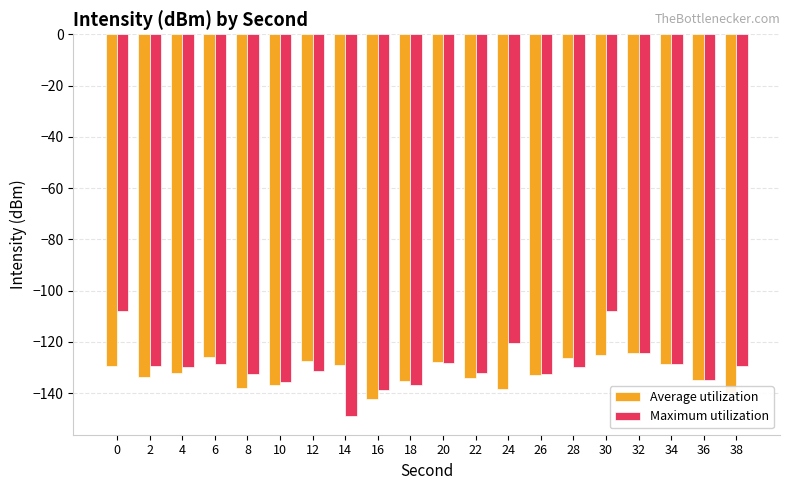

The value of Maximum utilization at 24 is -54.4. True or false?

False